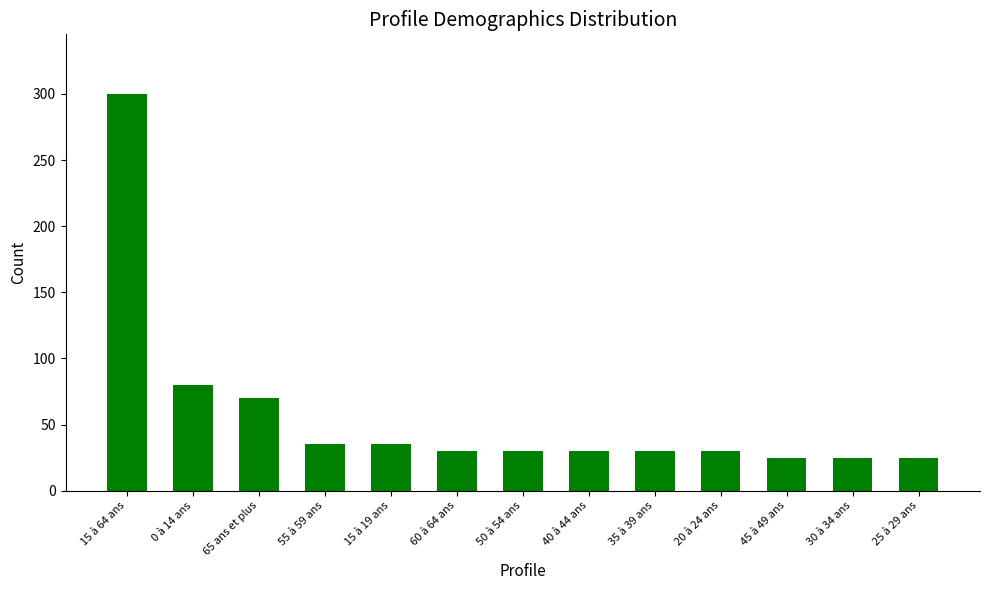

Is it true that the value at 40 à 44 ans is 54?

False